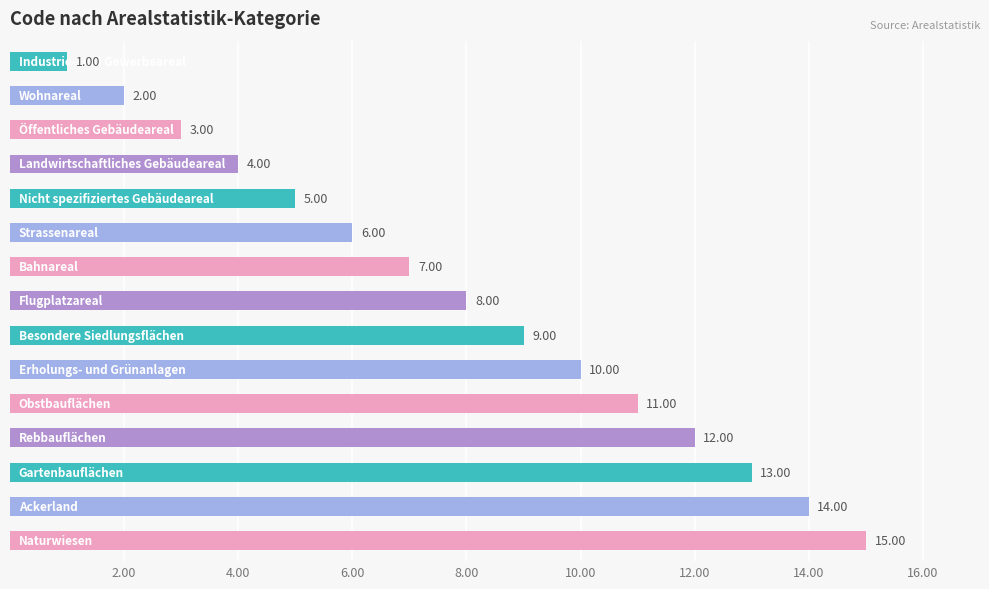

What is the sum of all values?

120